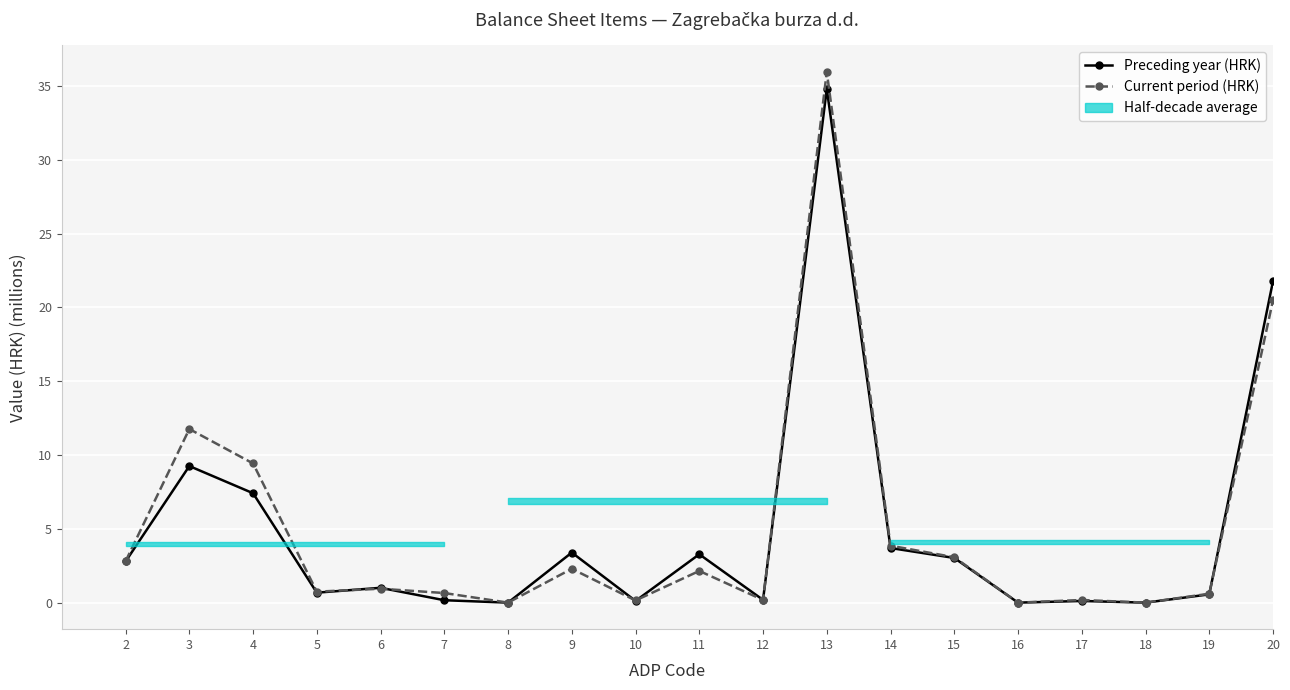

Which series has the widest spread of values?

Current period (HRK)